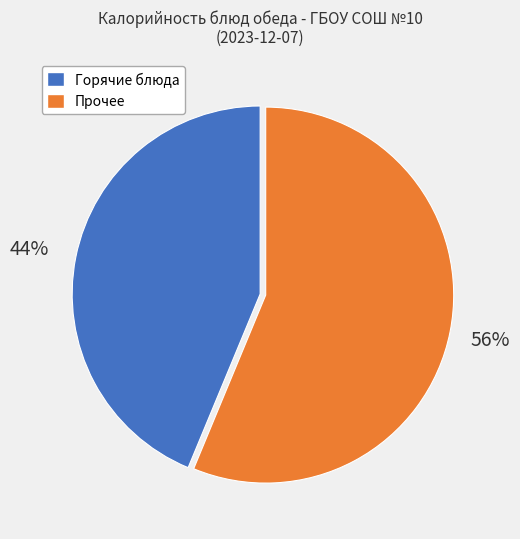

Does any single category account for the majority?

Yes